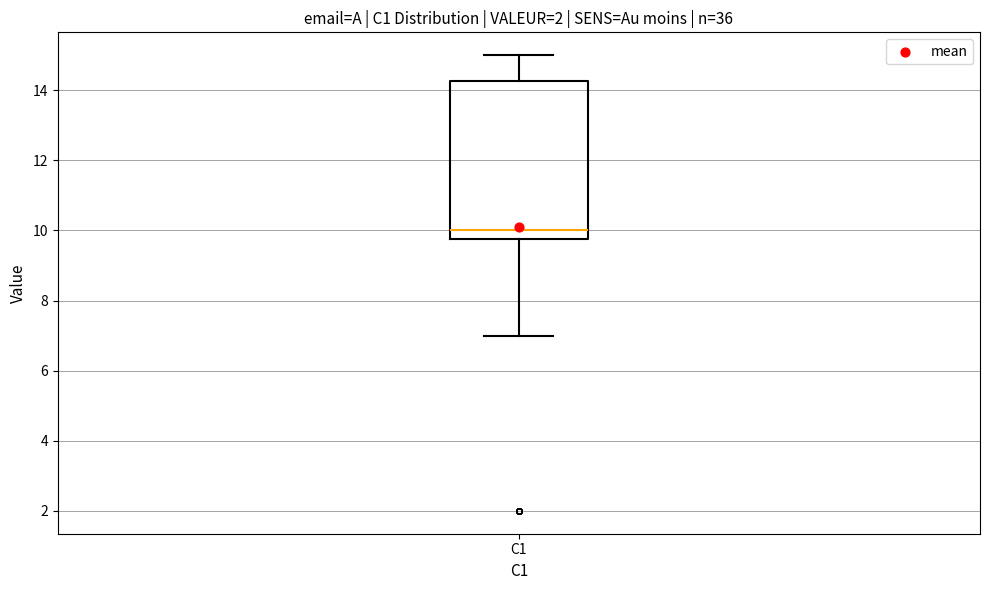

Transcribe this box plot: give where the median line is, the range the box spans, and where the two whiskers end, as read against the y-axis. The values are not printed on the chart, so give them approximately, as read against the axis.

median 10.0, box 9.8 to 14.2, whiskers 7.0 to 15.0